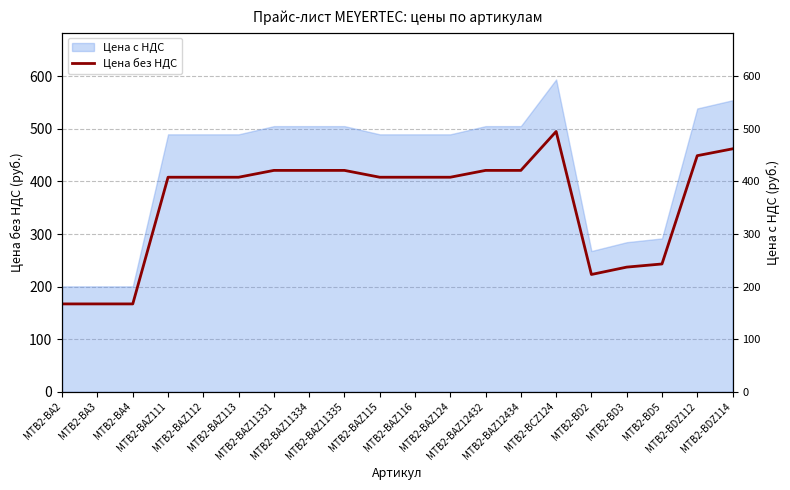

Does the chart display data point markers on the line(s)?

No